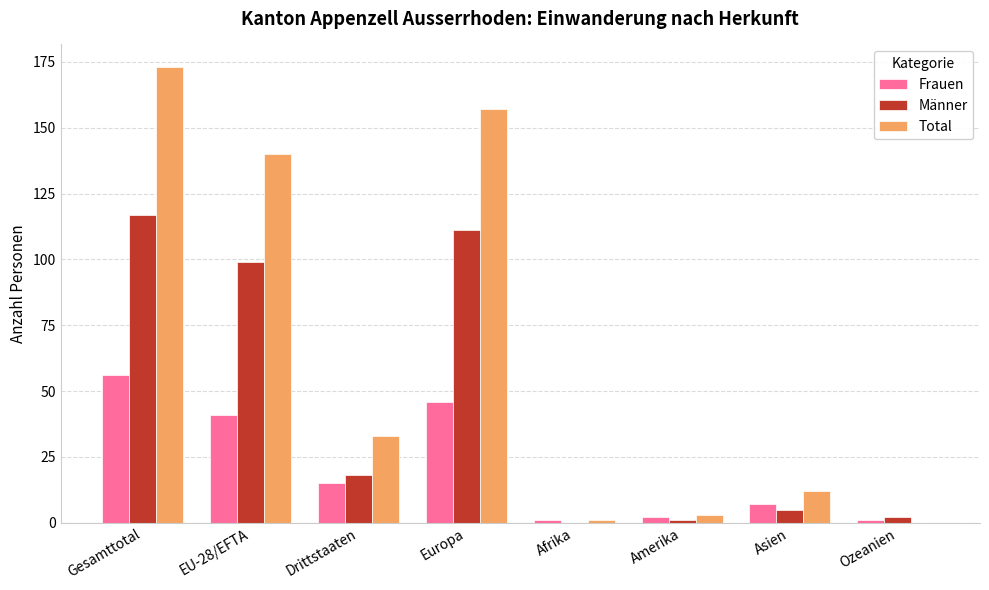

Is it true that Frauen equals 46 at Europa?

True